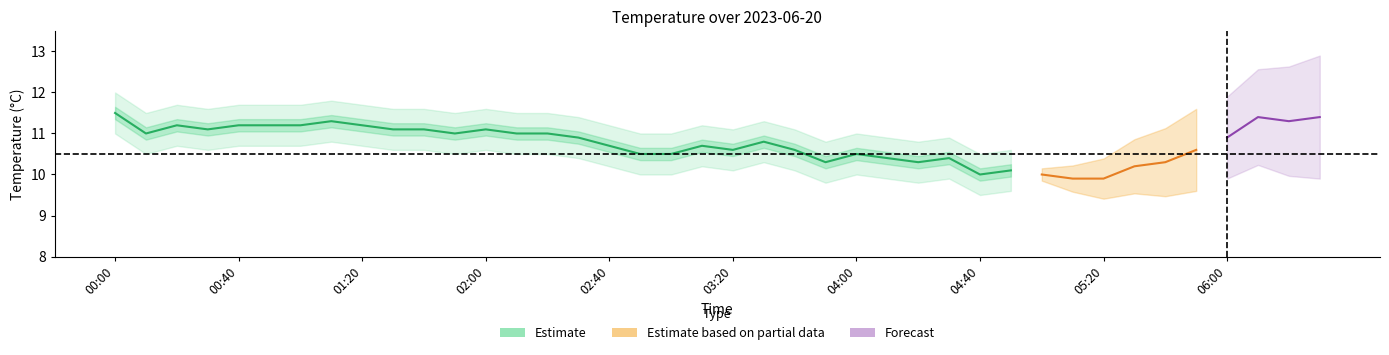

Is this an area chart (filled region under the line)?

No